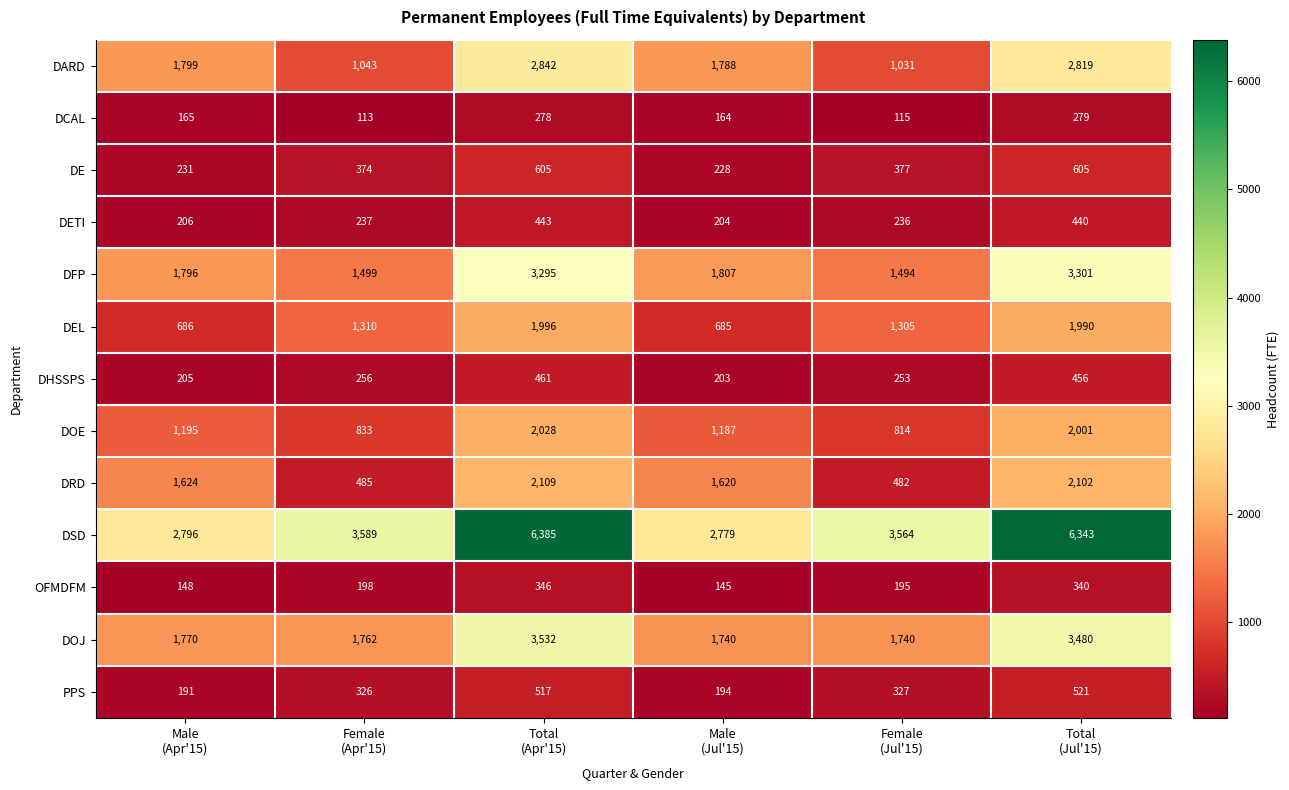

What is the minimum value shown in the chart?

113